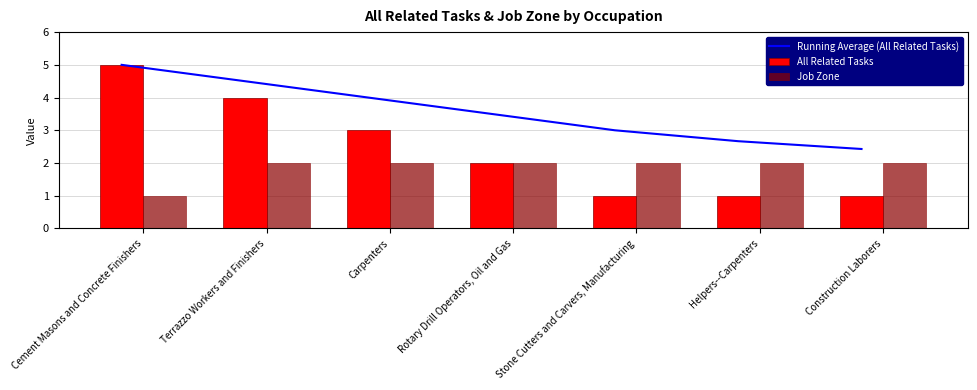

True or false: Running Average (All Related Tasks) has a value of 5.0 at Cement Masons and Concrete Finishers.

True